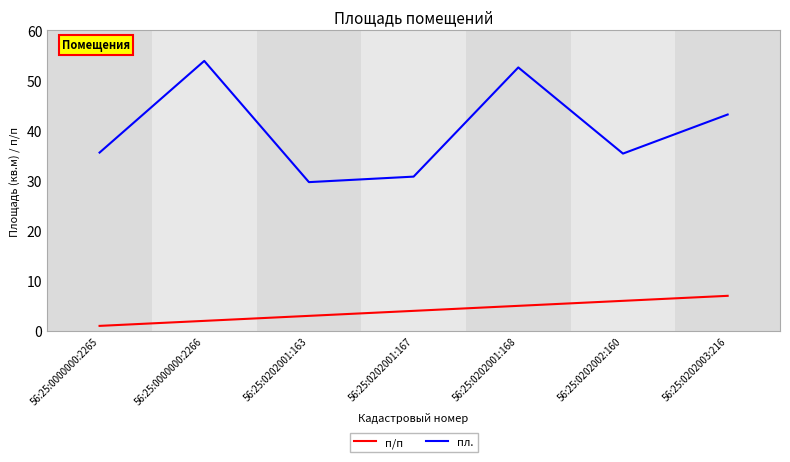

Which category has the highest value in the п/п series?

56:25:0202003:216